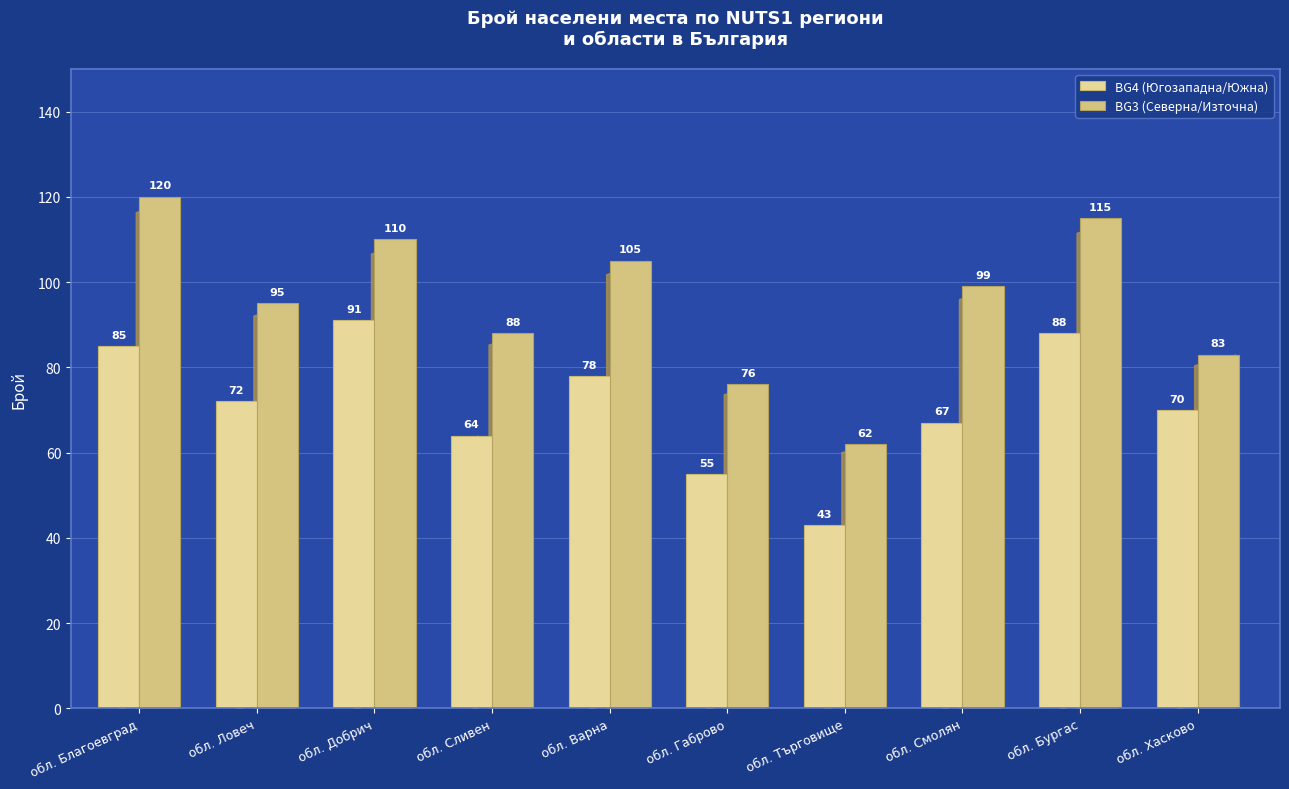

What is the sum of all BG3 (Северна/Източна) values?

953